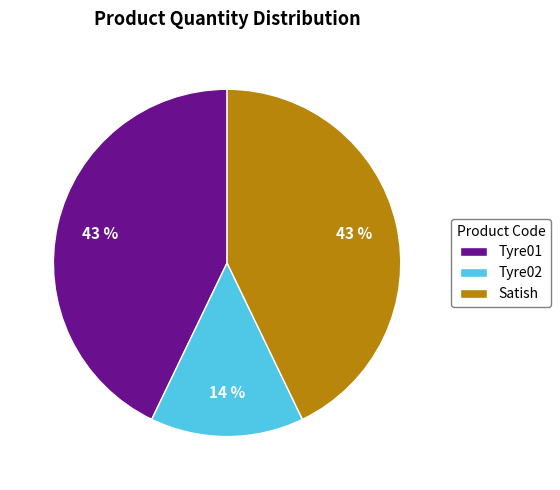

Does any single category account for the majority?

No